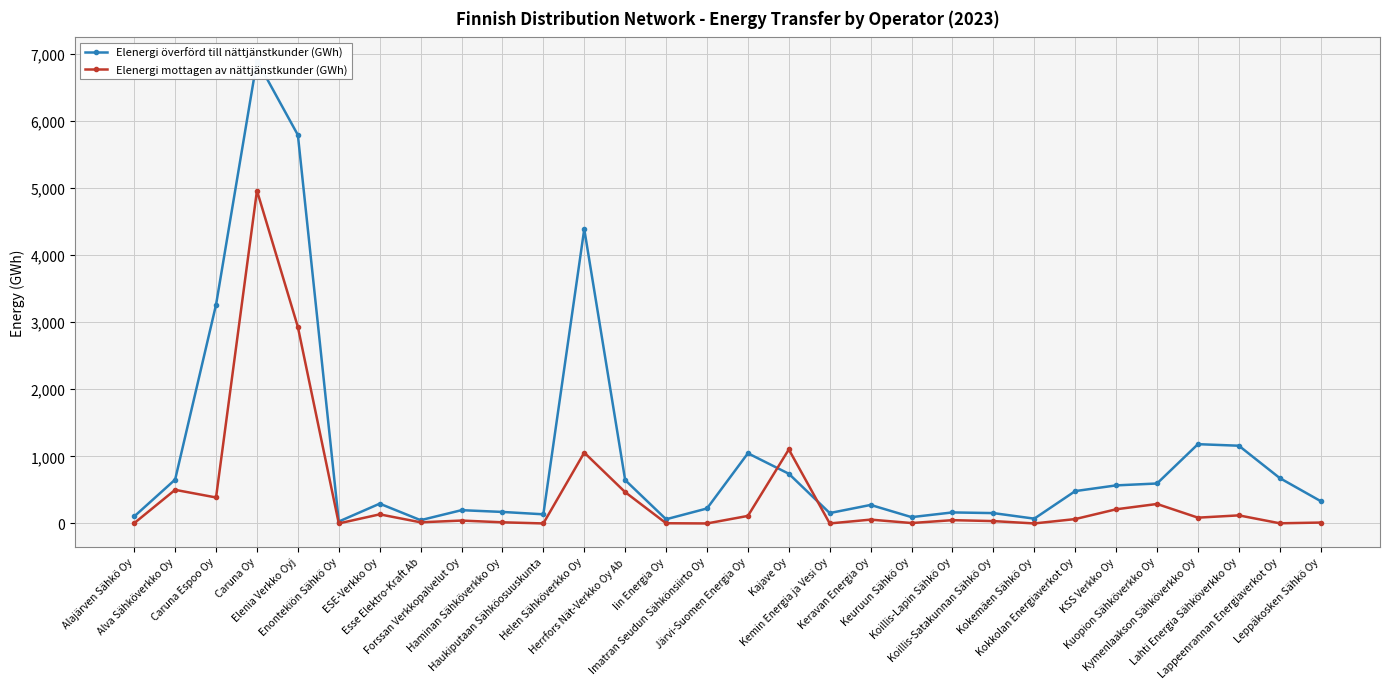

Rank the categories by Elenergi mottagen av nättjänstkunder (GWh) value from lowest to highest.

Kemin Energia ja Vesi Oy, Kokemäen Sähkö Oy, Imatran Seudun Sähkönsiirto Oy, Haukiputaan Sähköosuuskunta, Enontekiön Sähkö Oy, Lappeenrannan Energiaverkot Oy, Iin Energia Oy, Alajärven Sähkö Oy, Keuruun Sähkö Oy, Leppäkosken Sähkö Oy, Esse Elektro-Kraft Ab, Haminan Sähköverkko Oy, Koillis-Satakunnan Sähkö Oy, Forssan Verkkopalvelut Oy, Koillis-Lapin Sähkö Oy, Keravan Energia Oy, Kokkolan Energiaverkot Oy, Kymenlaakson Sähköverkko Oy, Järvi-Suomen Energia Oy, Lahti Energia Sähköverkko Oy, ESE-Verkko Oy, KSS Verkko Oy, Kuopion Sähköverkko Oy, Caruna Espoo Oy, Herrfors Nät-Verkko Oy Ab, Alva Sähköverkko Oy, Helen Sähköverkko Oy, Kajave Oy, Elenia Verkko Oyj, Caruna Oy